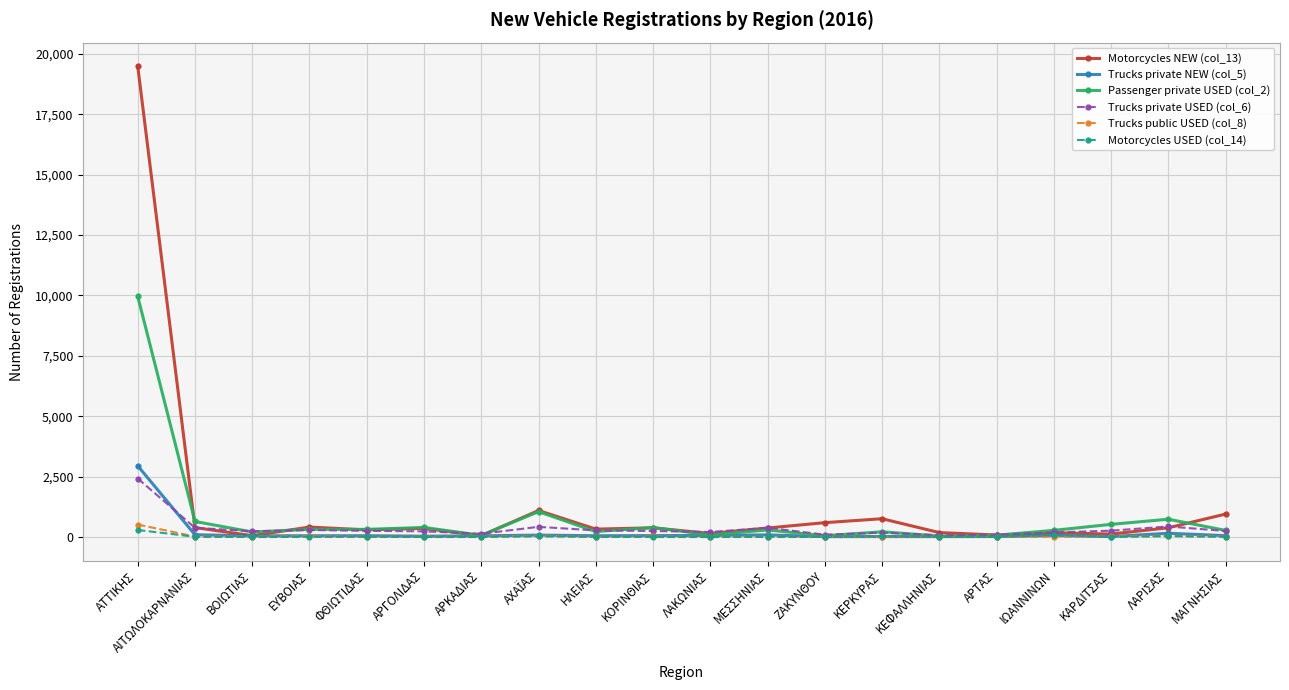

What is the minimum value shown in the chart?

2